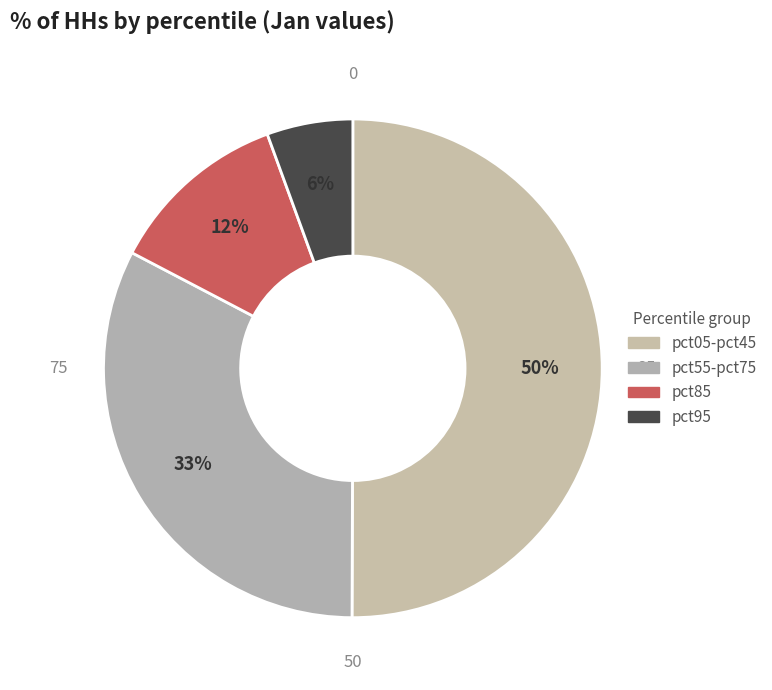

True or false: pct85 accounts for 1% of the total.

False